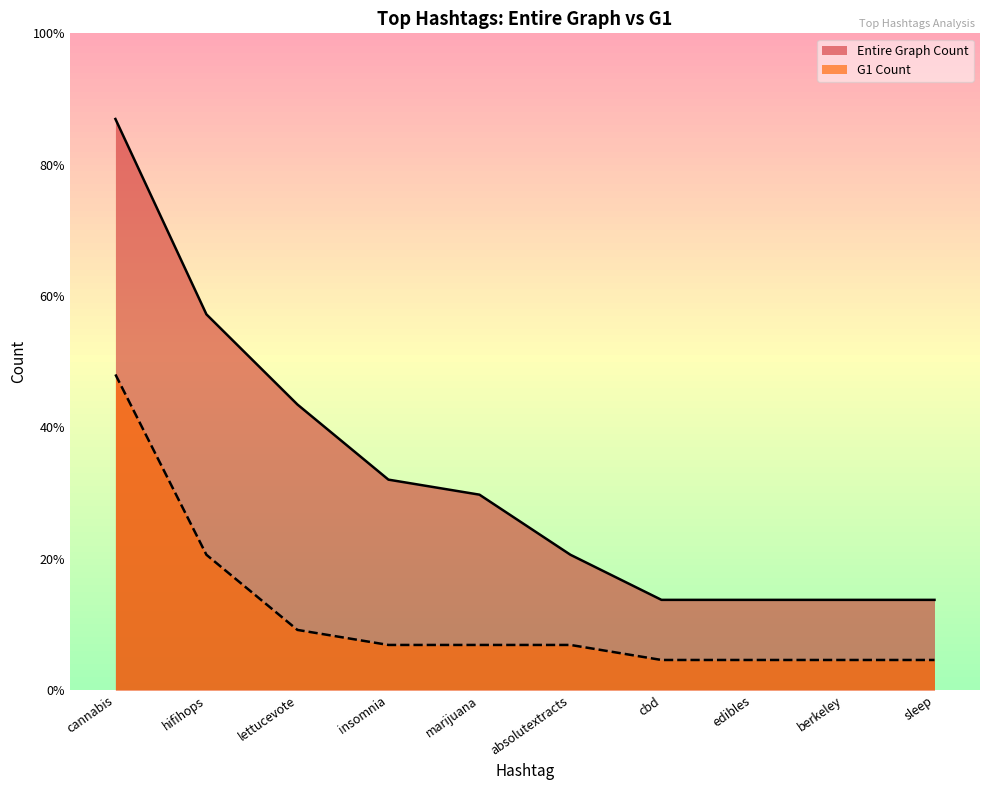

Reading left to right, transcribe all the data shown in this chart.

Entire Graph Count: cannabis=38	hifihops=25	lettucevote=19	insomnia=14	marijuana=13	absolutextracts=9	cbd=6	edibles=6	berkeley=6	sleep=6
G1 Count: cannabis=21	hifihops=9	lettucevote=4	insomnia=3	marijuana=3	absolutextracts=3	cbd=2	edibles=2	berkeley=2	sleep=2